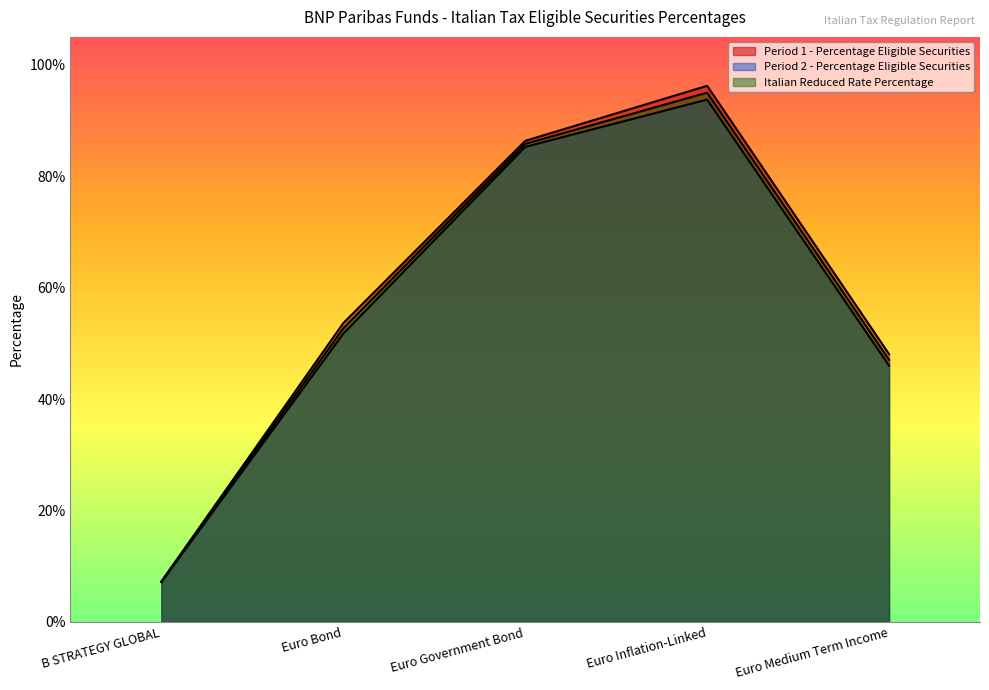

At Euro Government Bond, list the series in order from smallest to largest.

Period 2 - Percentage Eligible Securities, Italian Reduced Rate Percentage, Period 1 - Percentage Eligible Securities